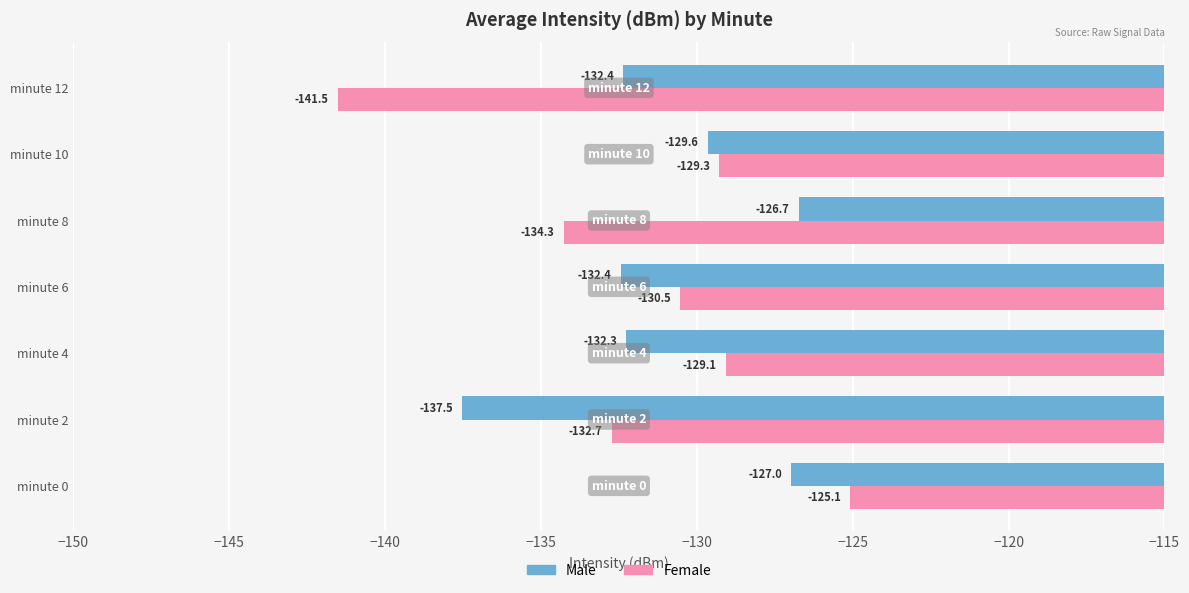

Rank the categories by Female value from lowest to highest.

minute 12, minute 8, minute 2, minute 6, minute 10, minute 4, minute 0